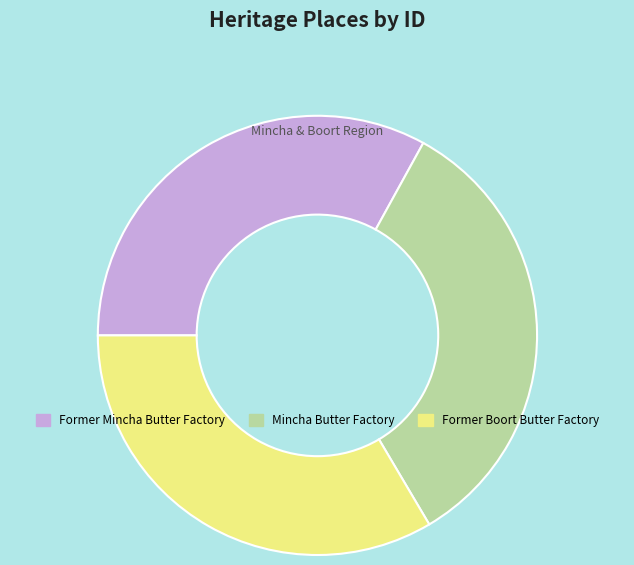

Approximately how many times larger is the value at Mincha Butter Factory compared to Former Mincha Butter Factory?

1.0